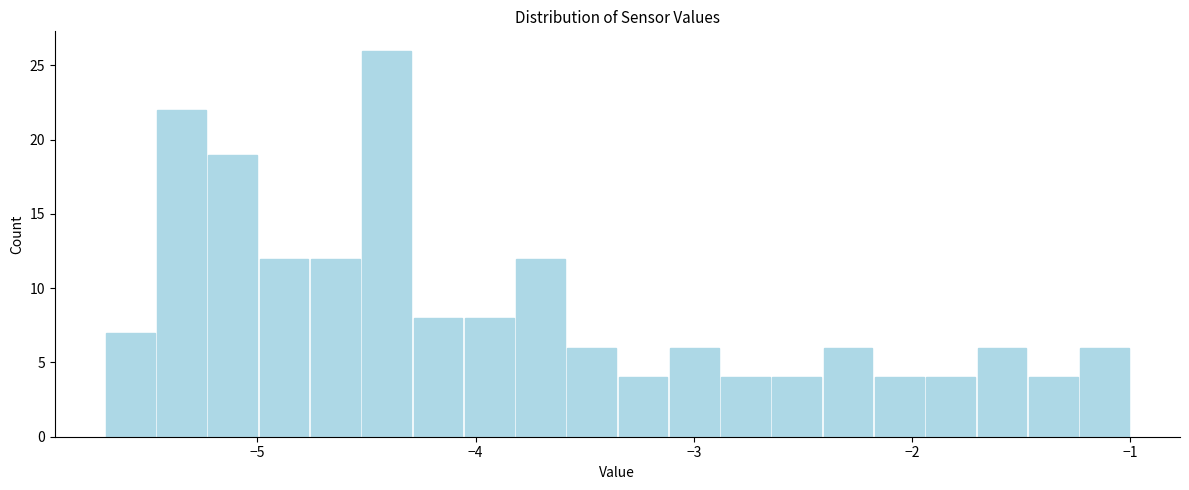

Read against the x-axis, roughly where is the centre of the tallest bar?

-4.4